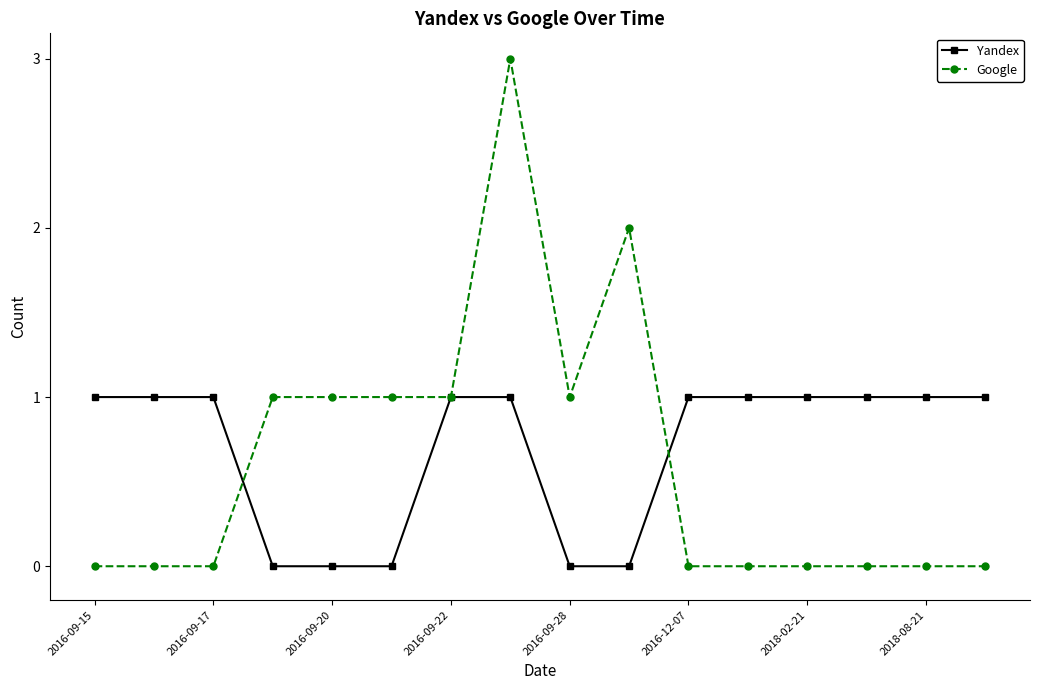

What is the value of the Google point at the 6th from the left?

1